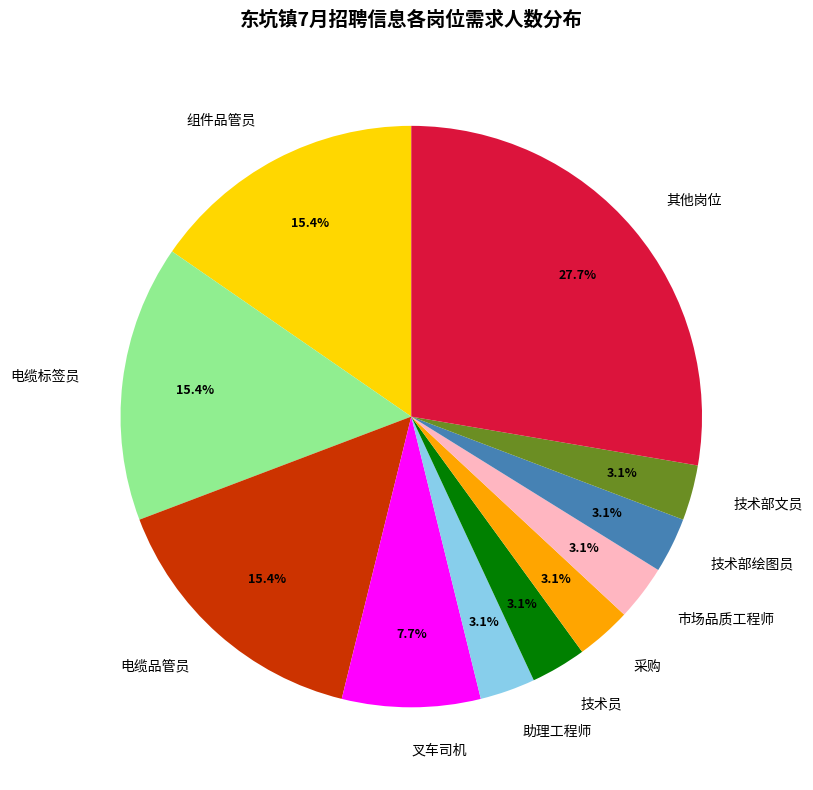

Which has a higher value, 叉车司机 or 技术部文员?

叉车司机